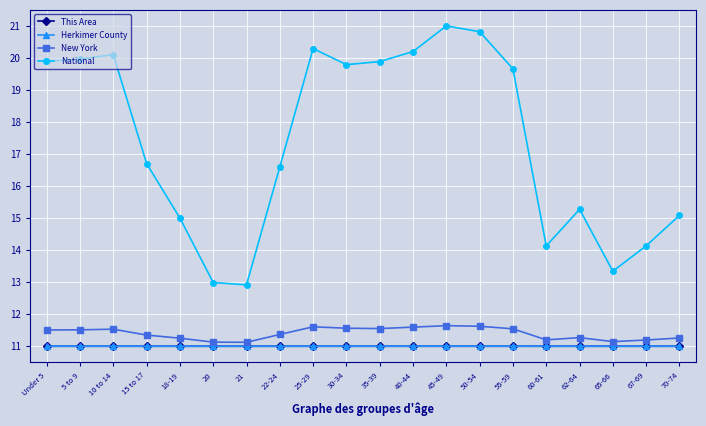

What is the approximate value of This Area at 18-19?

11.0